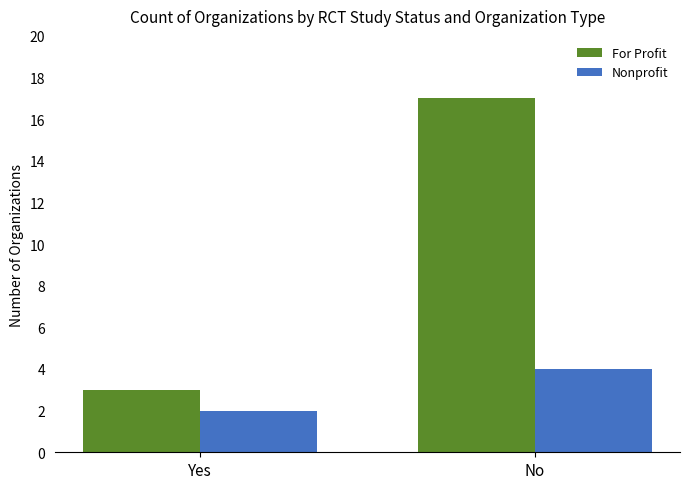

What is the sum of all Nonprofit values?

6